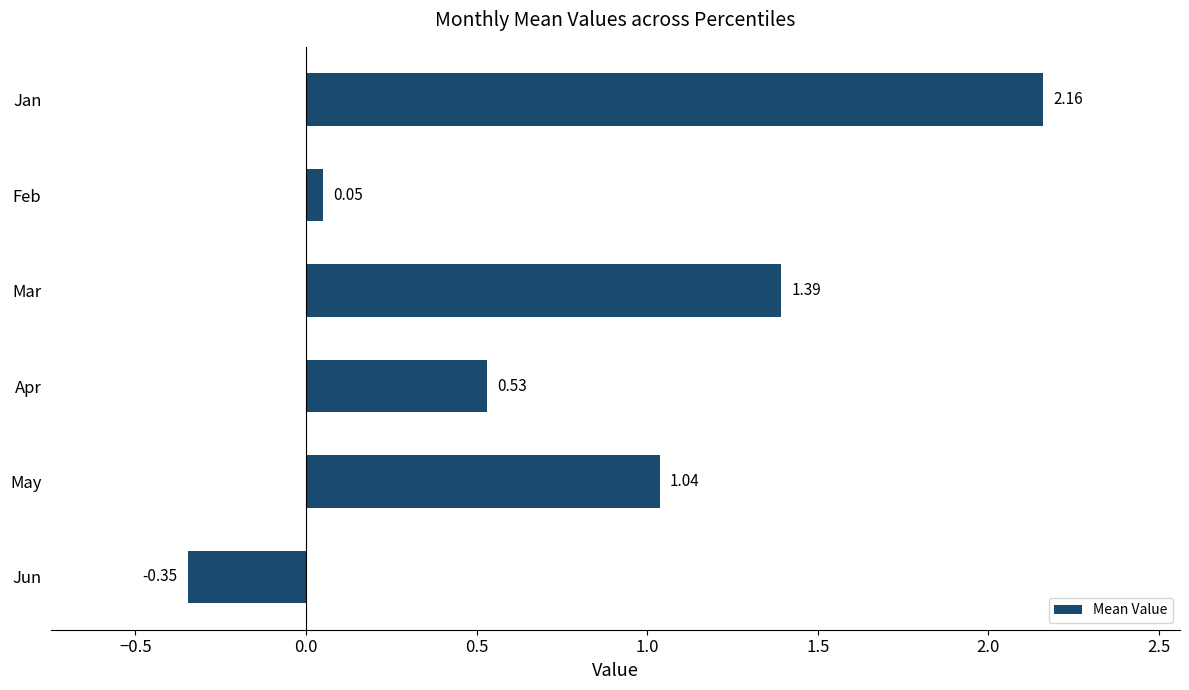

At which label is the value closest to 0?

Feb